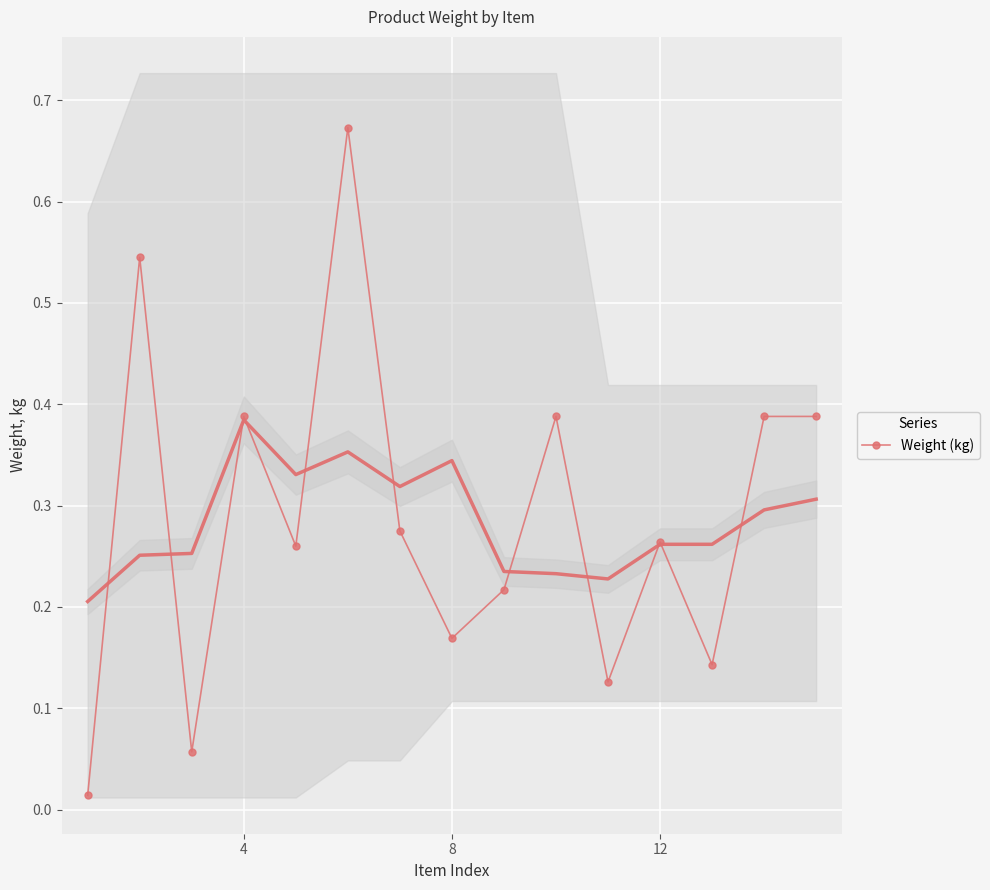

True or false: Weight (kg) has more than 1 points higher than both neighbors.

True